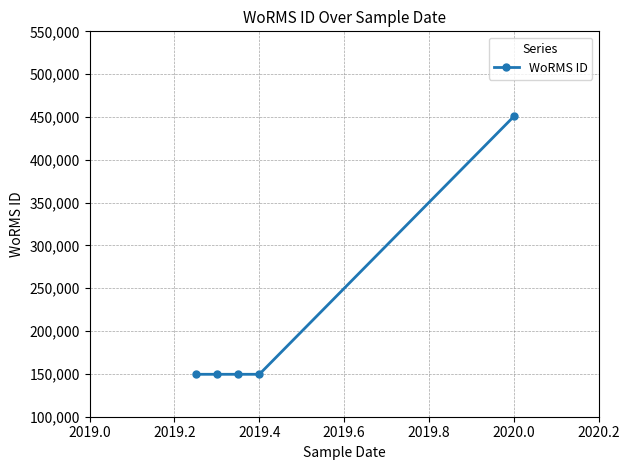

What is the sum of all values?

1048771